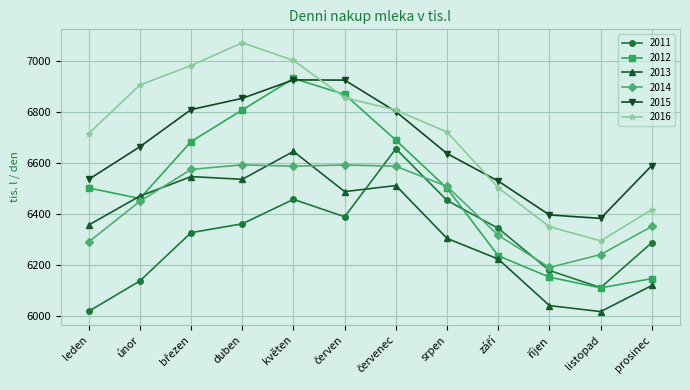

Which series has the largest total across all categories?

2016